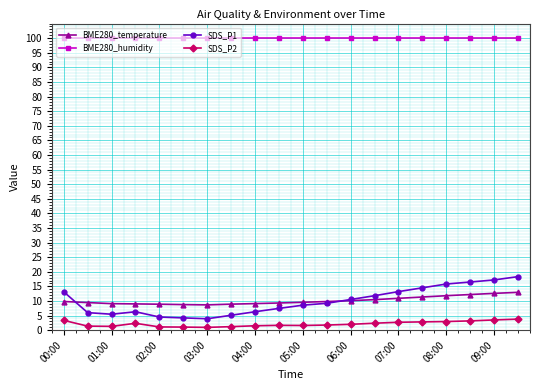

True or false: BME280_humidity and BME280_temperature cross at least once.

False